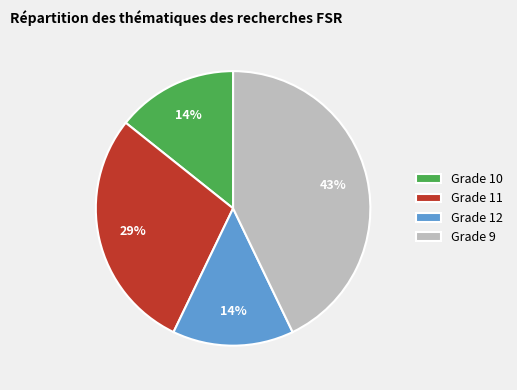

Which slice is the largest?

Grade 9